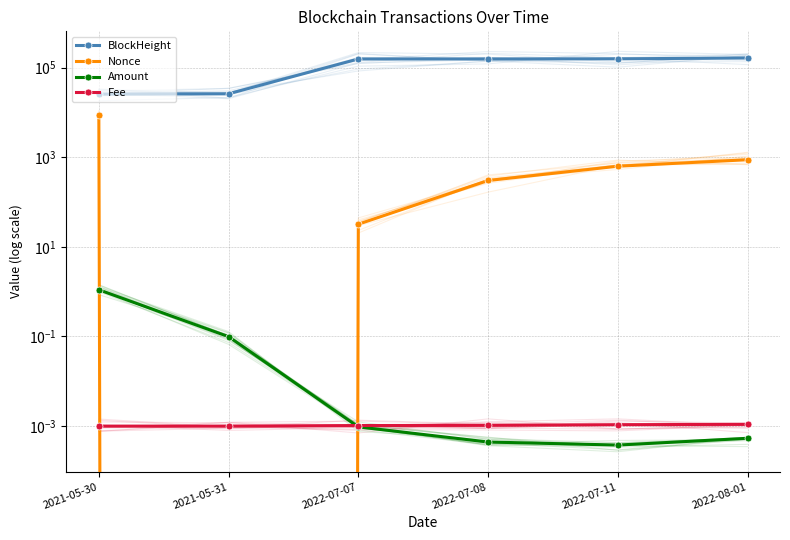

What position from the left is 2021-05-30?

1